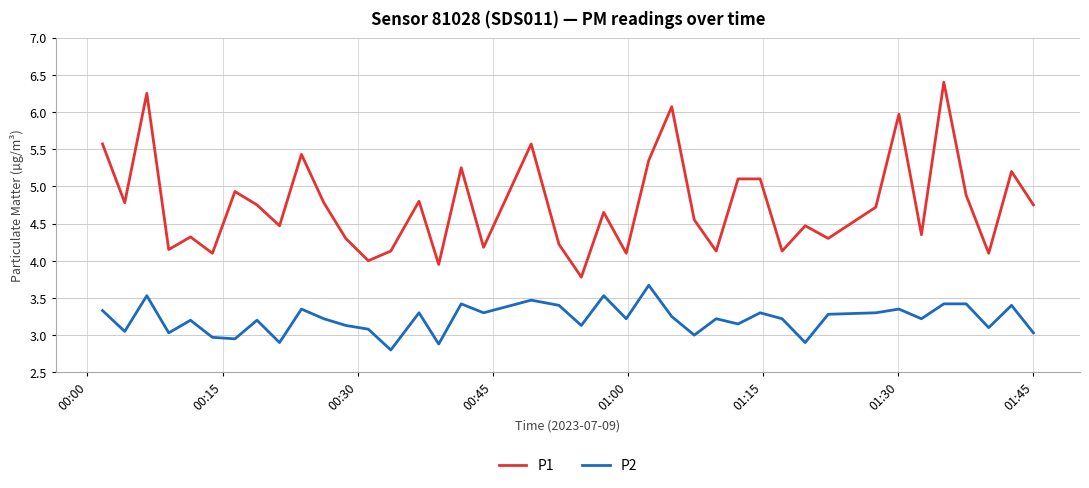

True or false: P2 and P1 cross at least once.

False